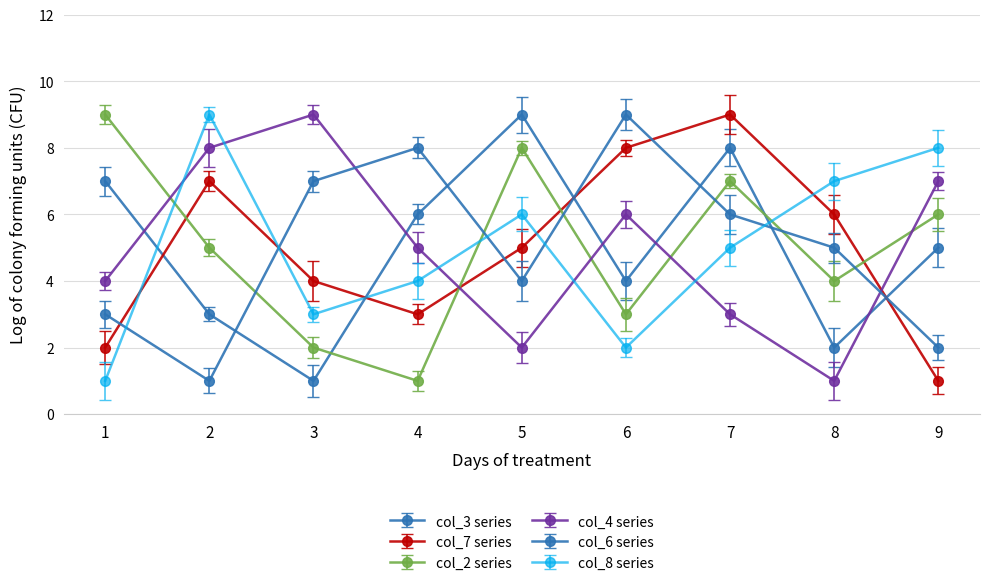

Reading left to right, list all the values displayed in this chart.

col_3: 1=7	2=3	3=1	4=6	5=9	6=4	7=8	8=2	9=5
col_7: 1=2	2=7	3=4	4=3	5=5	6=8	7=9	8=6	9=1
col_2: 1=9	2=5	3=2	4=1	5=8	6=3	7=7	8=4	9=6
col_4: 1=4	2=8	3=9	4=5	5=2	6=6	7=3	8=1	9=7
col_6: 1=3	2=1	3=7	4=8	5=4	6=9	7=6	8=5	9=2
col_8: 1=1	2=9	3=3	4=4	5=6	6=2	7=5	8=7	9=8